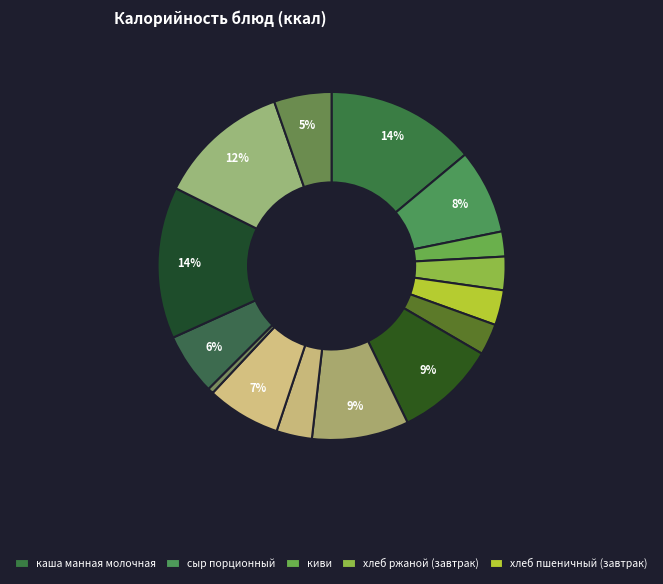

Which slice is the largest?

котлеты рубленные из мяса